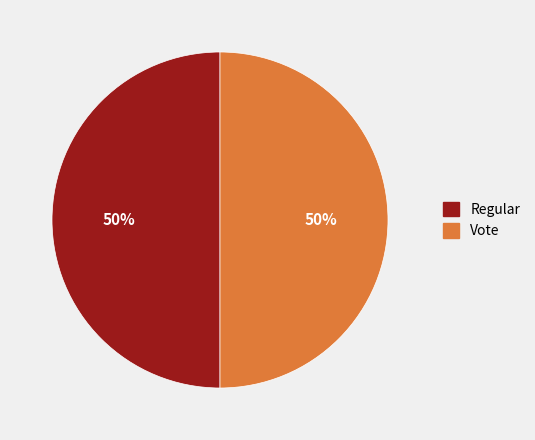

Is the sum of Regular and Vote greater than half?

Yes